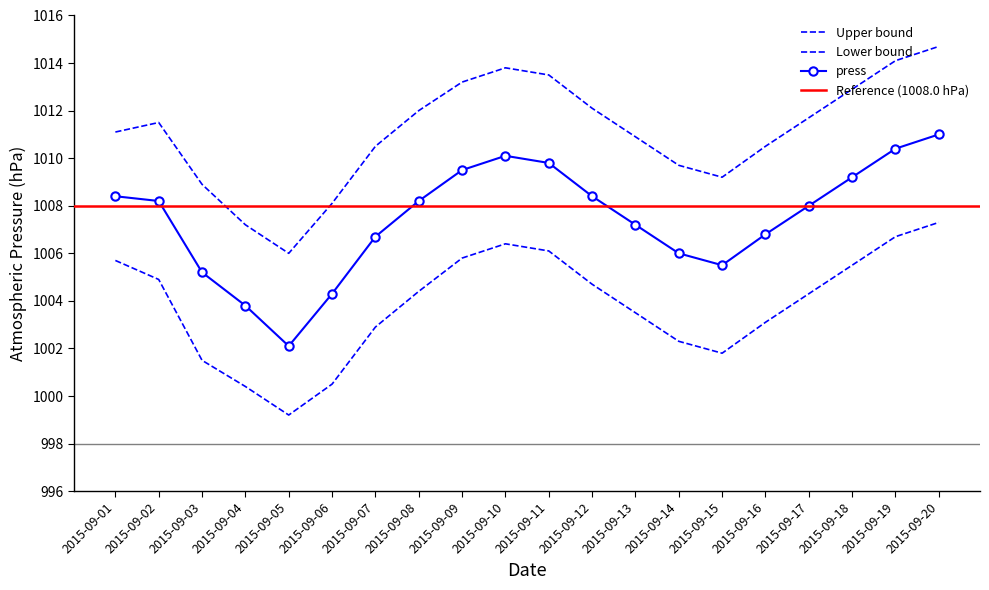

At which label does press reach its peak?

2015-09-20